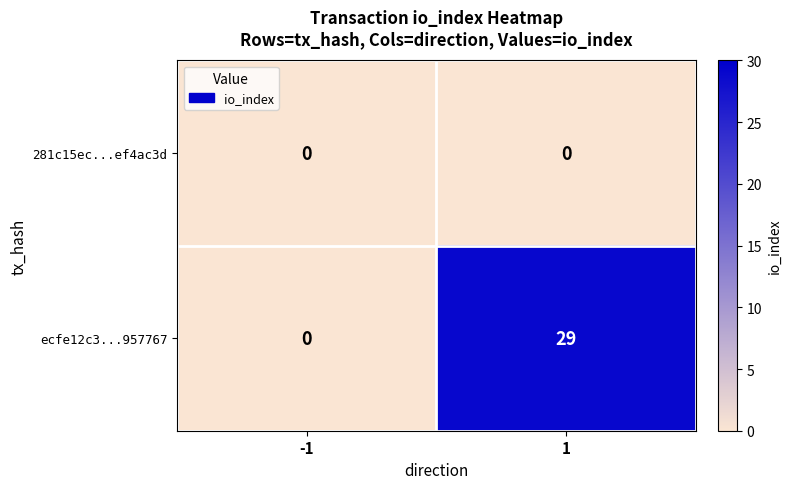

Which series has the largest total across all categories?

ecfe12c3...957767